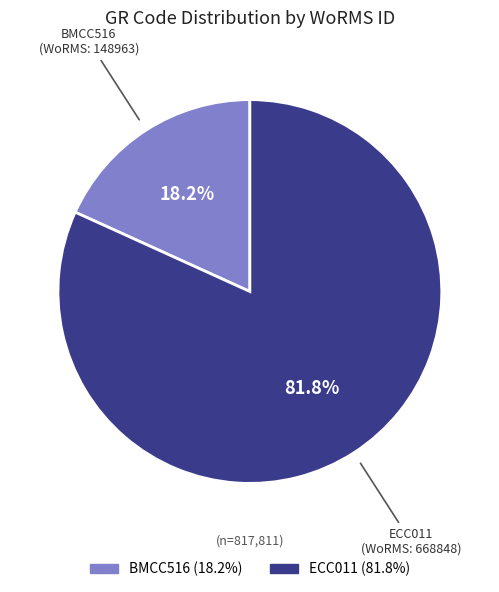

Rank the categories by value from highest to lowest.

ECC011, BMCC516